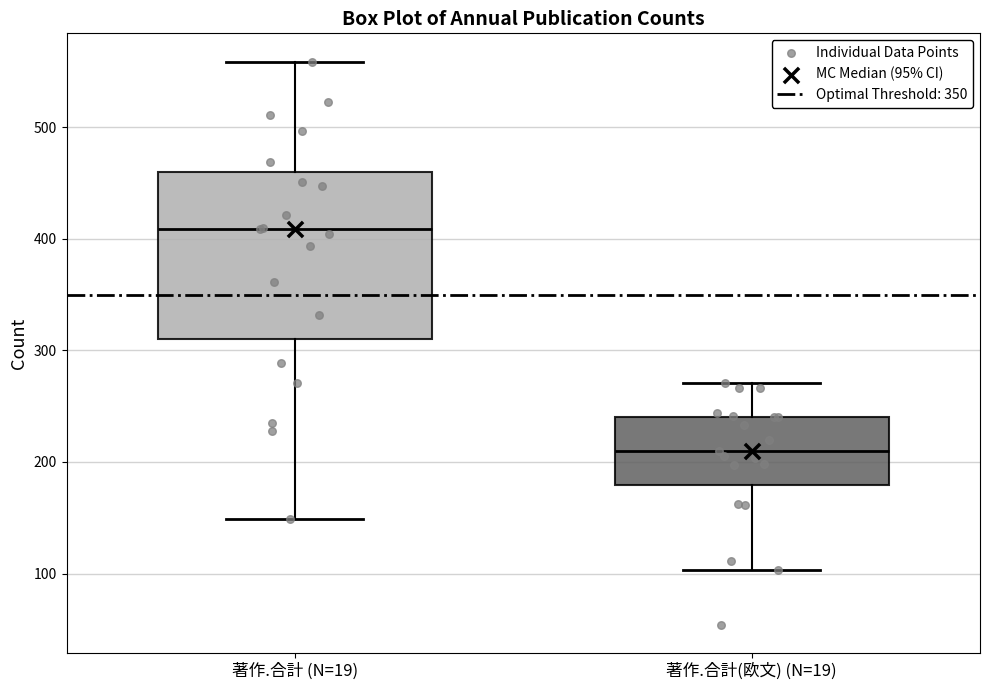

Reading left to right, transcribe this box plot: for each box, give where its median line is, the range the box spans, and where its two whiskers end, as read against the y-axis. The values are not printed on the chart, so give them approximately, as read against the axis.

著作.合計 (N=19): median 410, box 310 to 460, whiskers 150 to 560
著作.合計(欧文) (N=19): median 210, box 180 to 240, whiskers 100 to 270